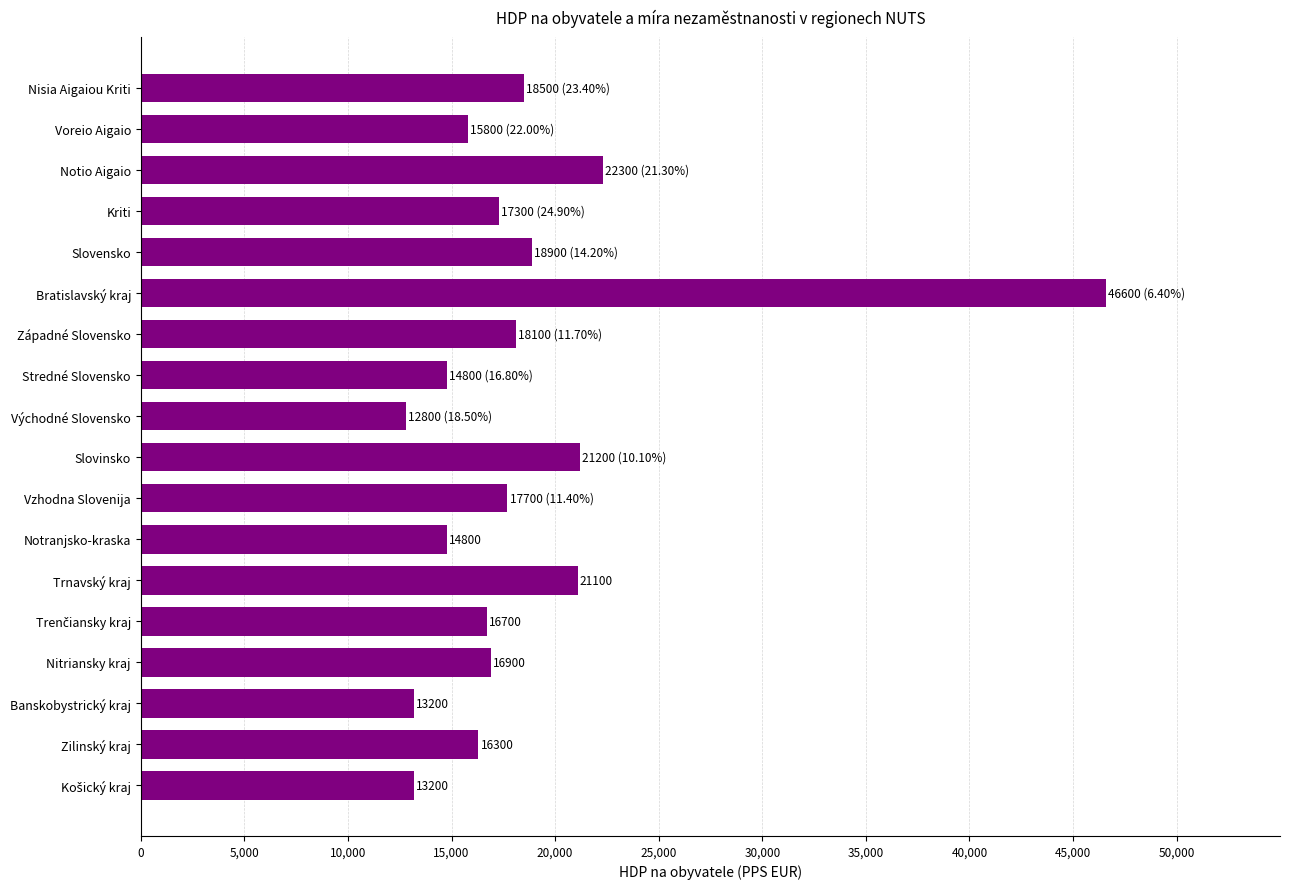

What is the label of the 13th bar from the top?

Trnavský kraj